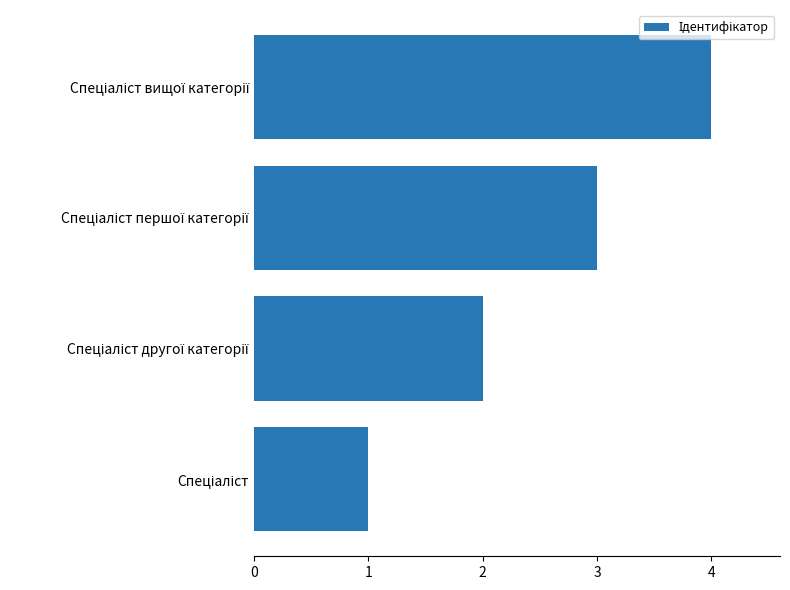

What is the sum of all values?

10